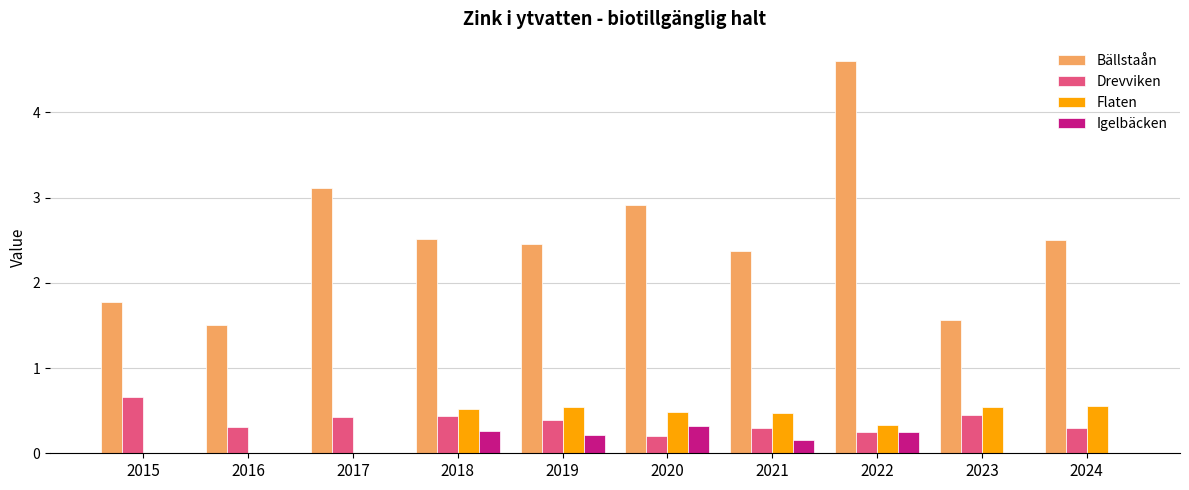

What is the sum of the Bällstaån values at 2022 and 2021?

7.0